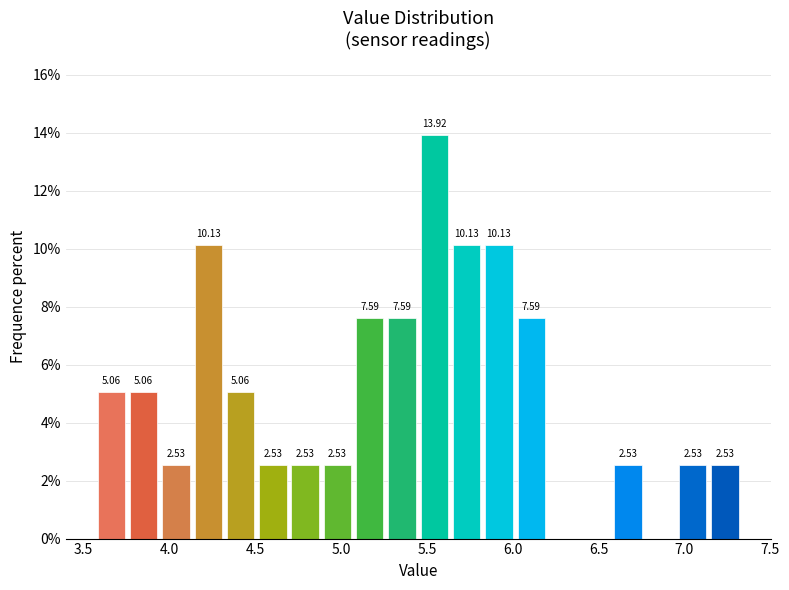

Read against the x-axis, roughly where is the centre of the tallest bar?

5.55